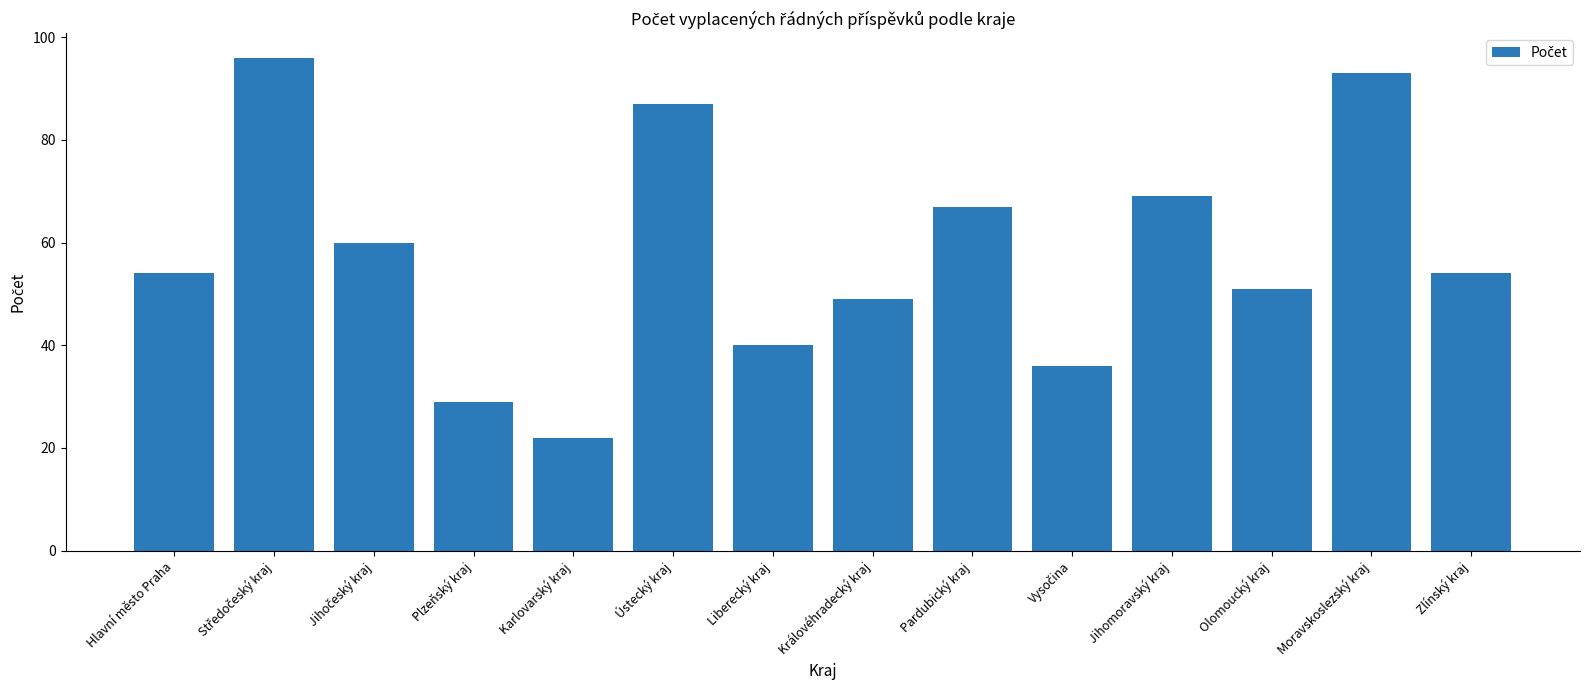

What is the change in value from Ústecký kraj to Moravskoslezský kraj?

+6